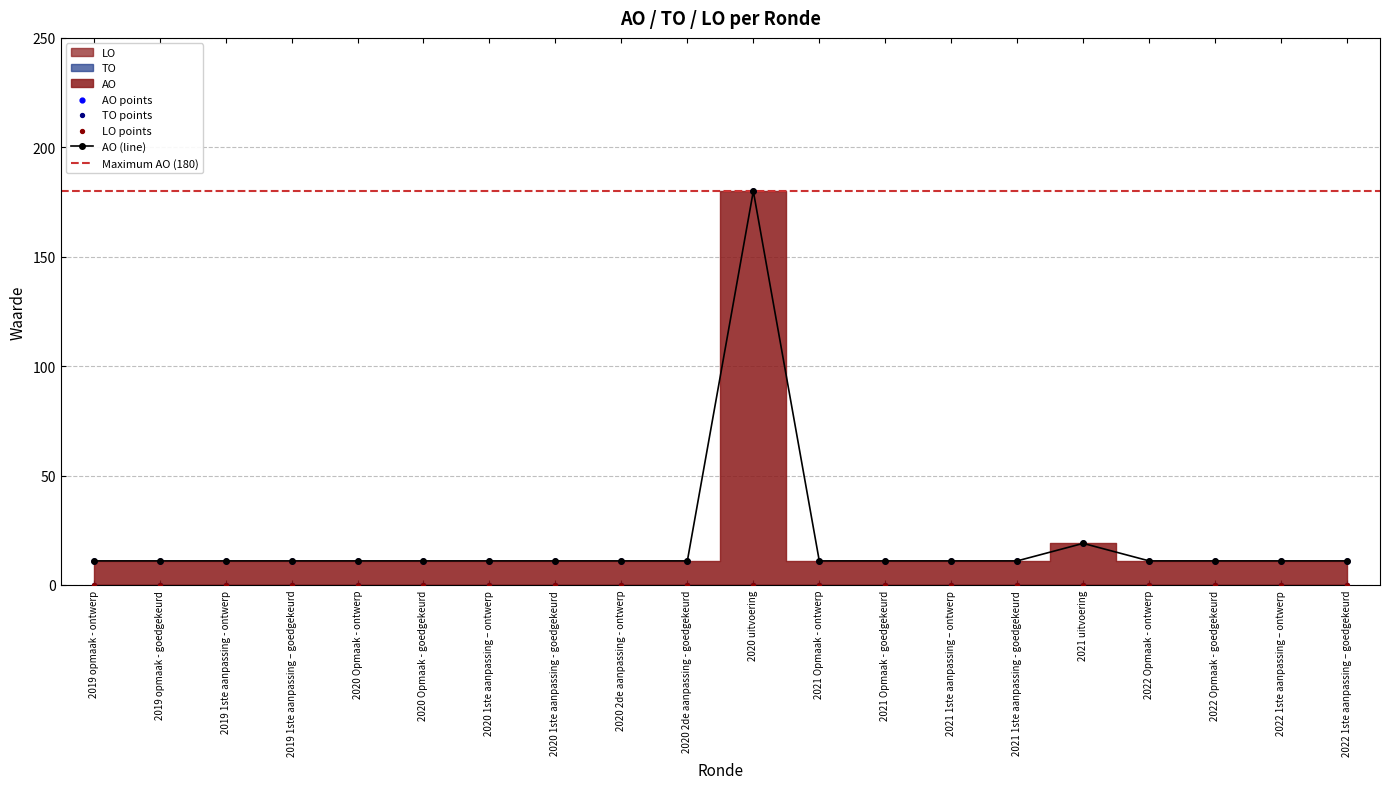

At which category is the sum across all series the highest?

2020 uitvoering